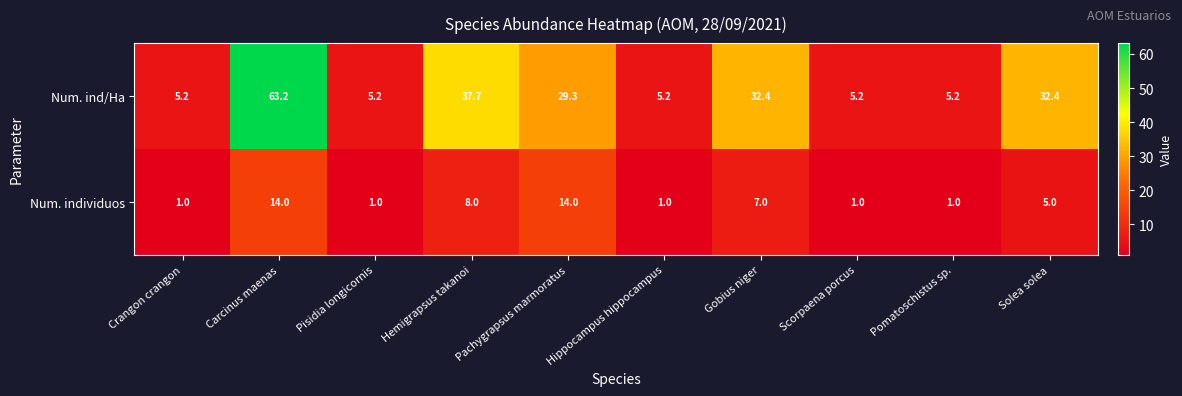

What is the maximum value shown in the chart?

63.2